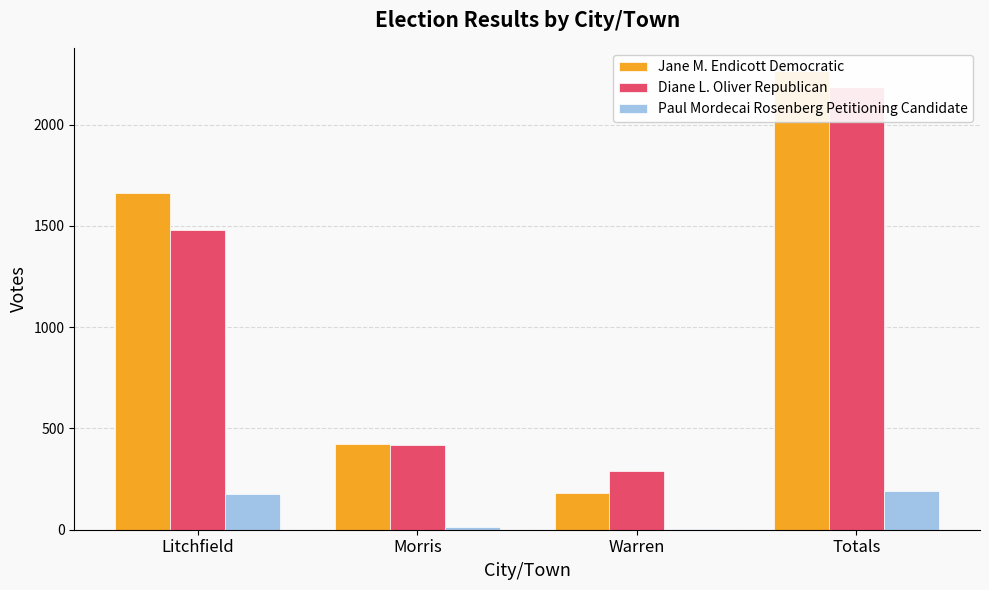

Which category has the highest value in the Diane L. Oliver Republican series?

Totals